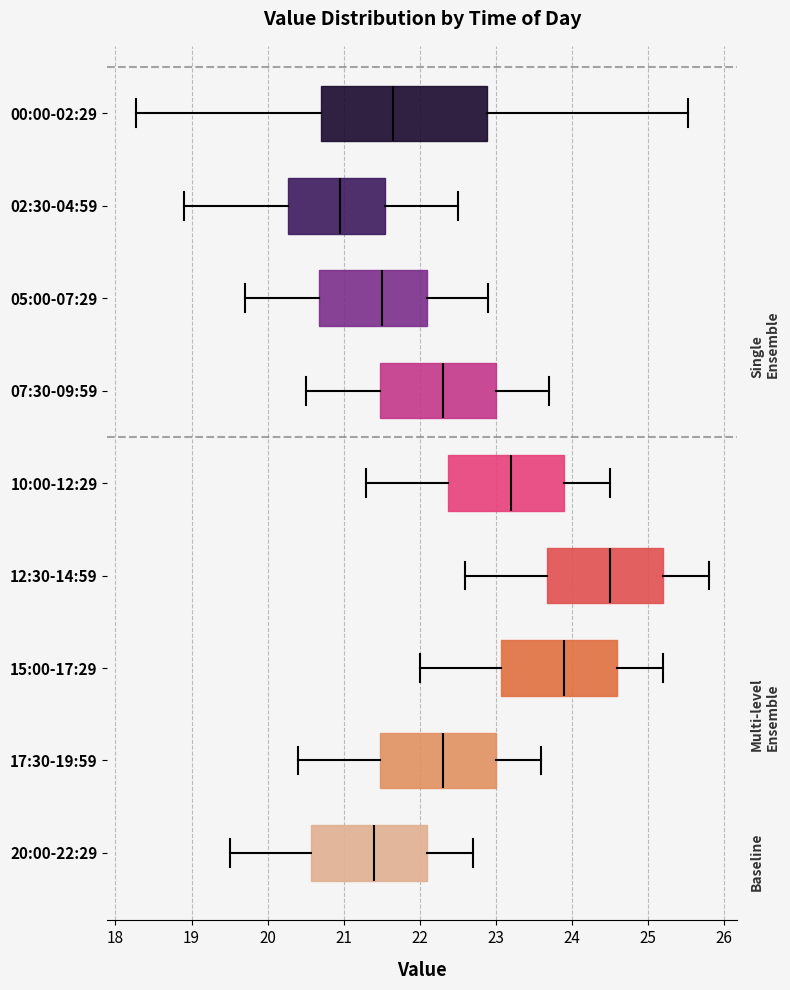

Which box has the furthest to the left median line?

02:30-04:59